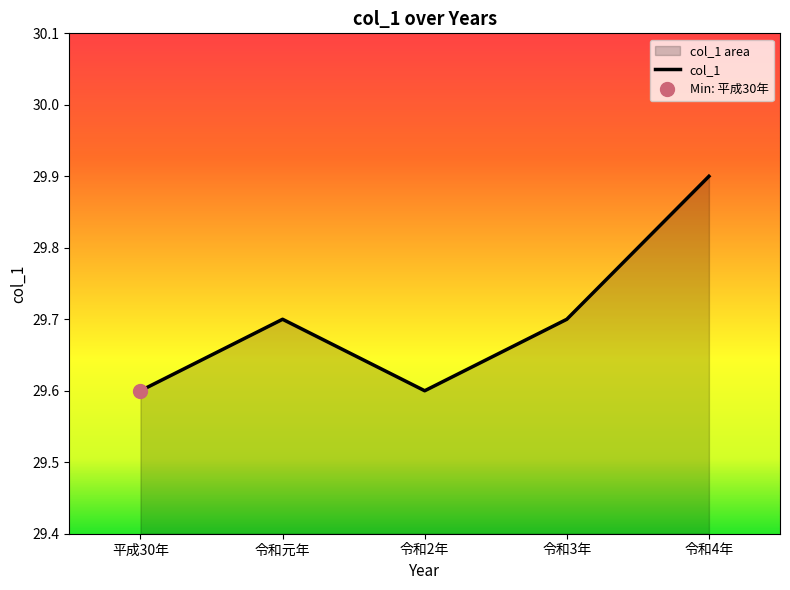

What is the difference between the maximum and minimum values?

0.3